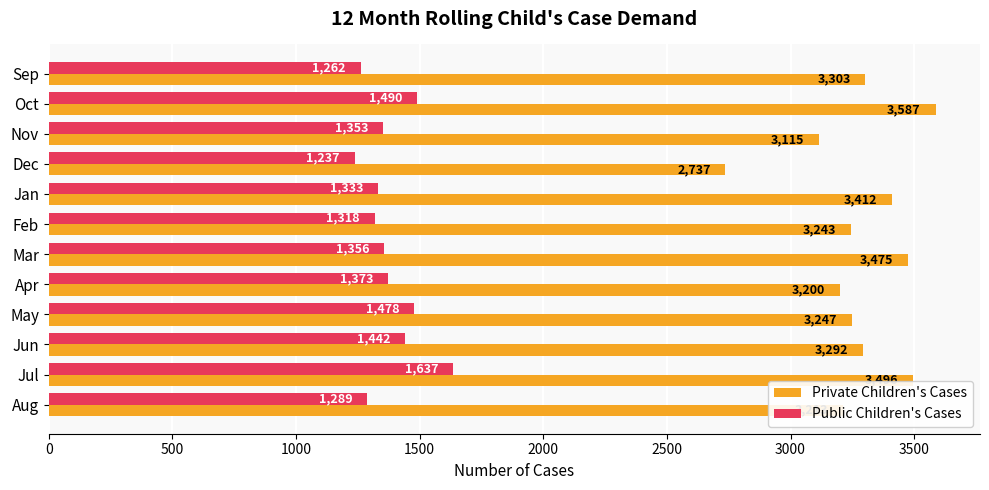

Which series changed the most between Sep and Nov?

Private Children's Cases